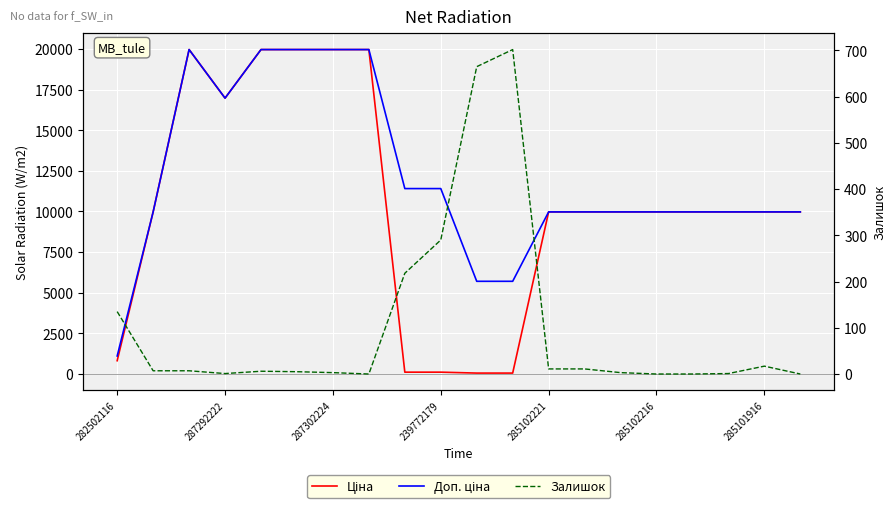

List the series in order of their peak value, lowest first.

Залишок, Ціна, Доп. ціна